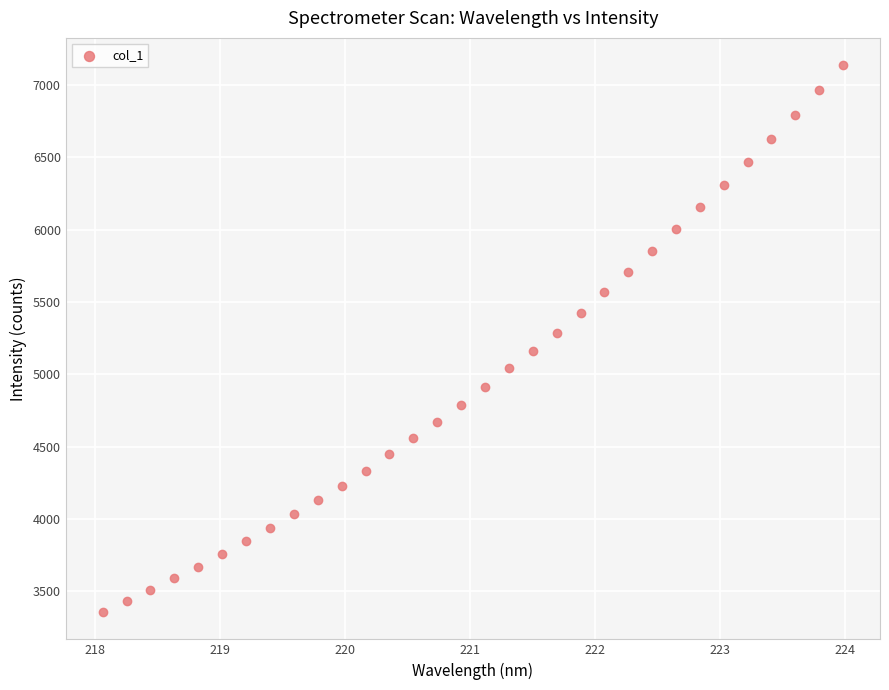

What is the range of Y values (max minus min)?

3778.4